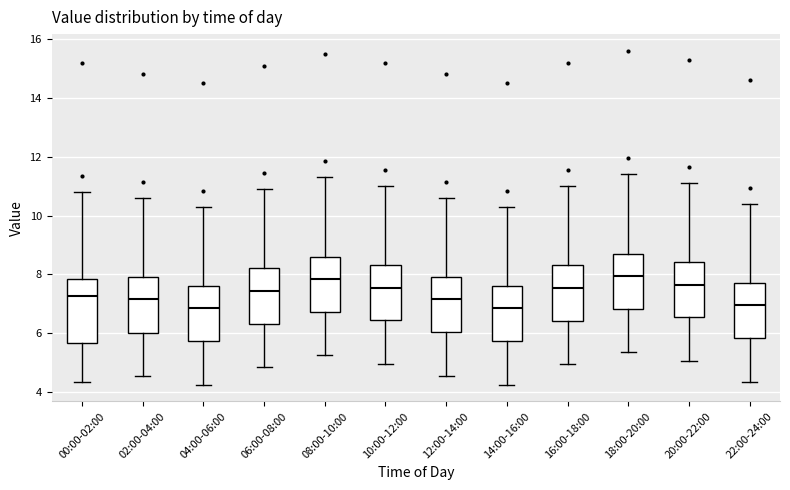

Reading left to right, read every box against the y-axis: the position of its median line, the range the box covers, and the ends of its whiskers. The values are not printed on the chart, so give them approximately, as read against the axis.

00:00-02:00: median 7.2, box 5.6 to 7.8, whiskers 4.4 to 10.8
02:00-04:00: median 7.2, box 6.0 to 8.0, whiskers 4.6 to 10.6
04:00-06:00: median 6.8, box 5.8 to 7.6, whiskers 4.2 to 10.4
06:00-08:00: median 7.4, box 6.4 to 8.2, whiskers 4.8 to 11.0
08:00-10:00: median 7.8, box 6.8 to 8.6, whiskers 5.2 to 11.4
10:00-12:00: median 7.6, box 6.4 to 8.4, whiskers 5.0 to 11.0
12:00-14:00: median 7.2, box 6.0 to 8.0, whiskers 4.6 to 10.6
14:00-16:00: median 6.8, box 5.8 to 7.6, whiskers 4.2 to 10.4
16:00-18:00: median 7.6, box 6.4 to 8.4, whiskers 5.0 to 11.0
18:00-20:00: median 8.0, box 6.8 to 8.8, whiskers 5.4 to 11.4
20:00-22:00: median 7.6, box 6.6 to 8.4, whiskers 5.0 to 11.2
22:00-24:00: median 7.0, box 5.8 to 7.8, whiskers 4.4 to 10.4